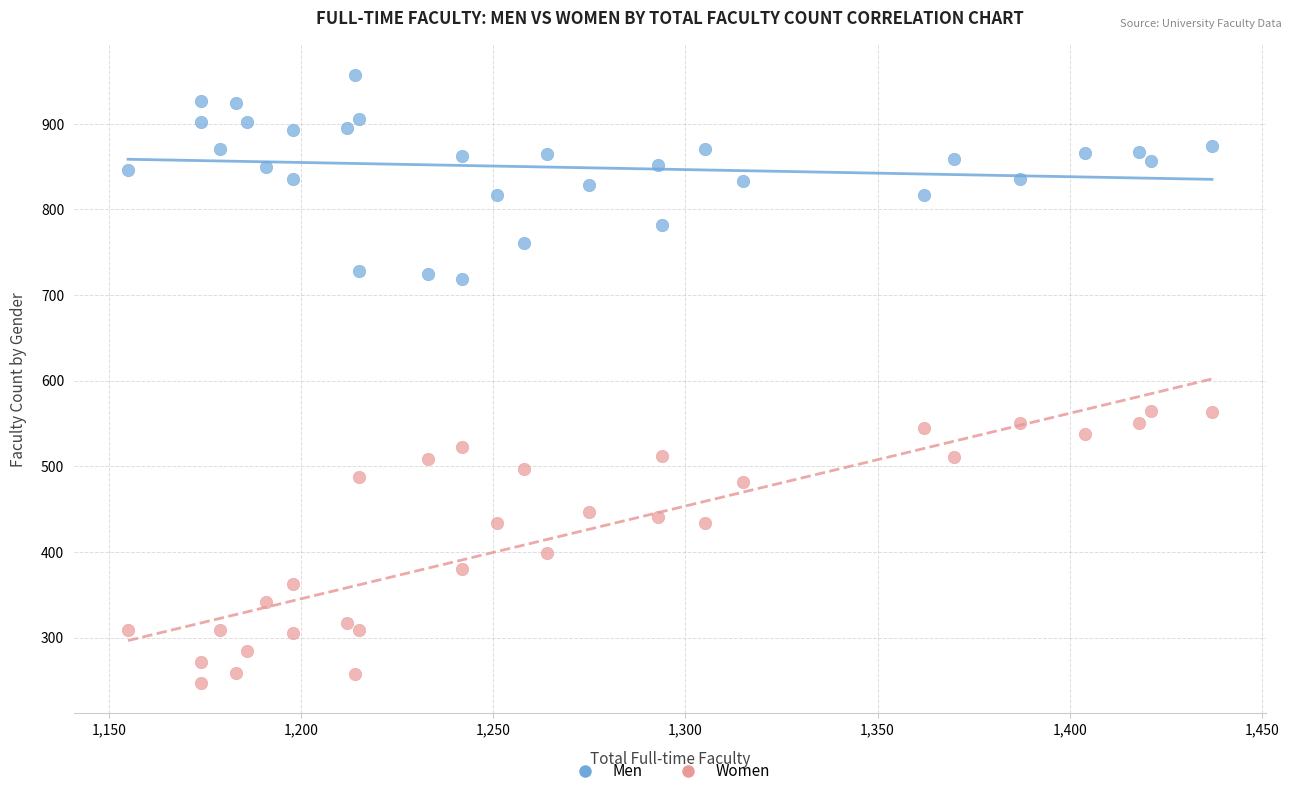

Which series has the largest Y range (max minus min)?

Women